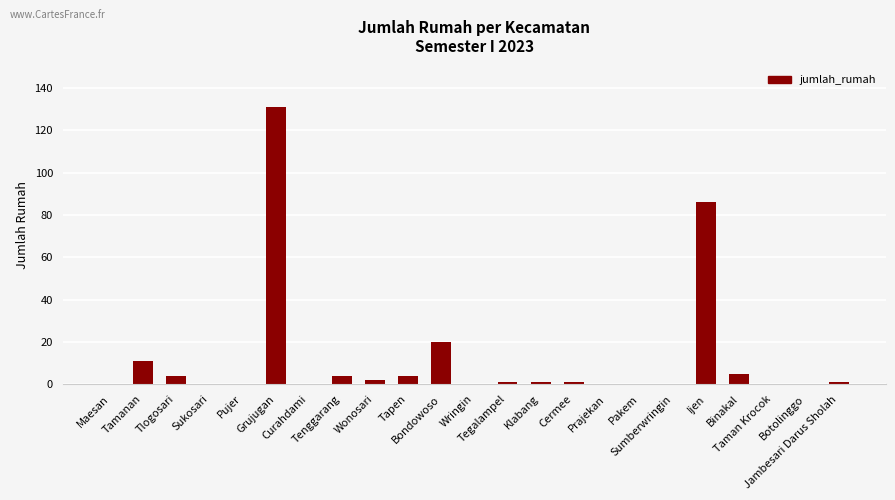

What is the sum of all values?

271